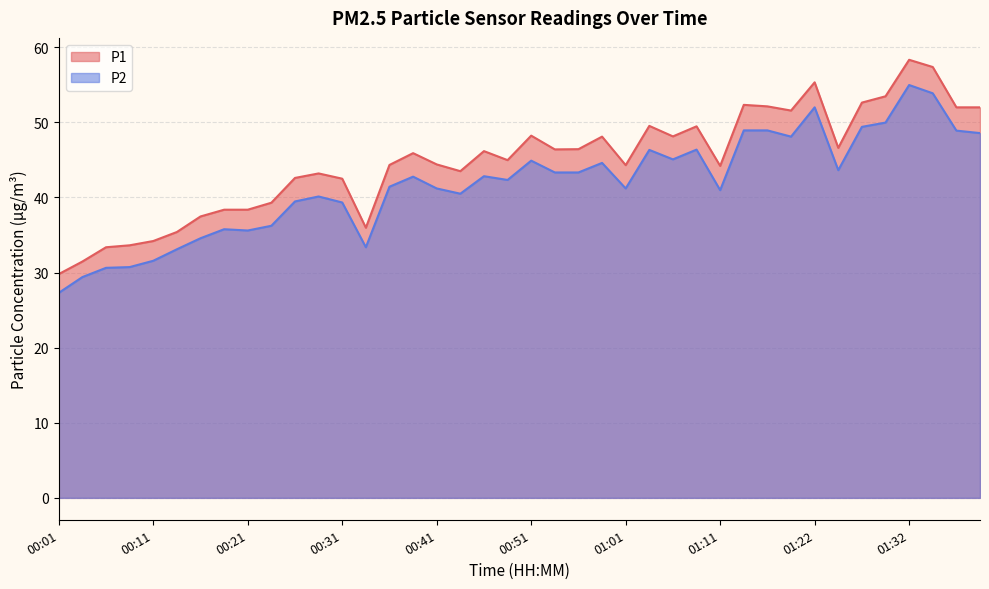

What is the total value across all series at 00:49?

87.3